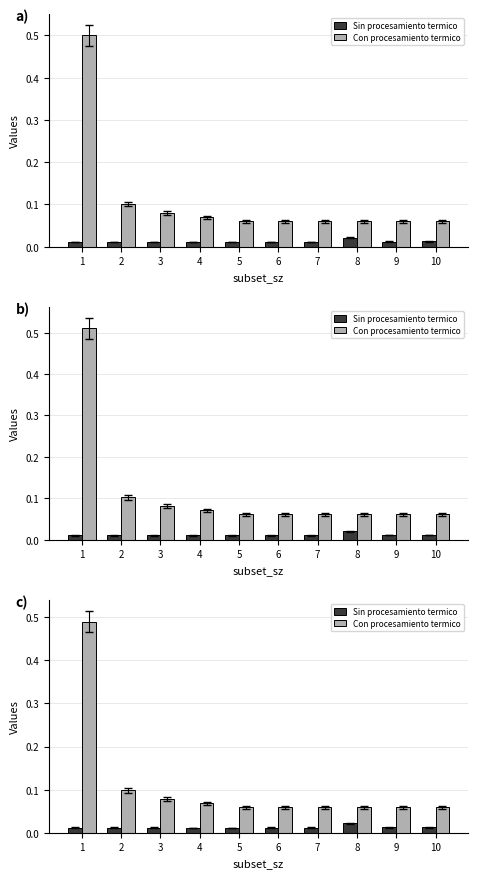

True or false: Con procesamiento termico has a value of 0.0 at 4.

False